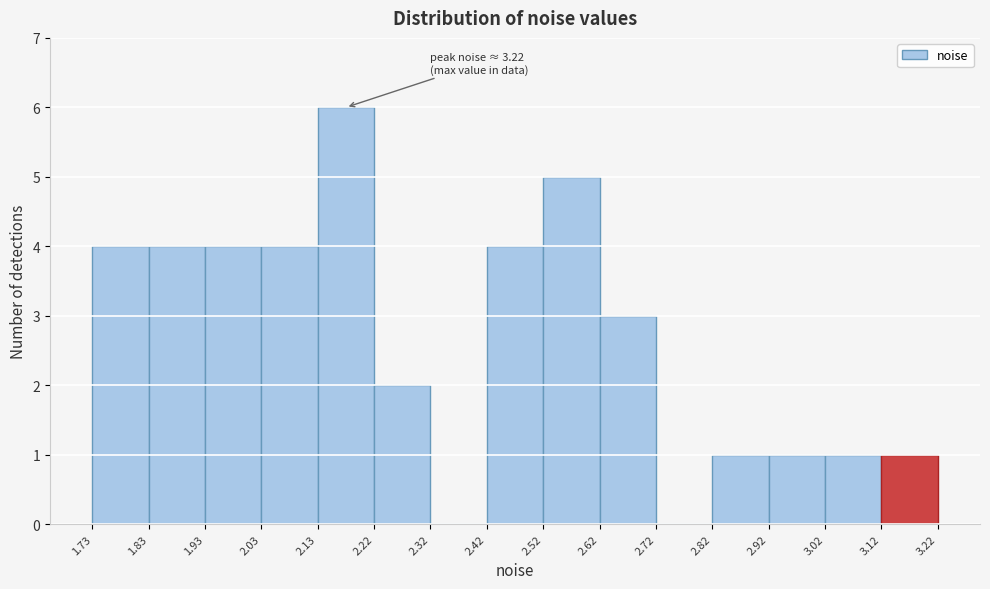

Which range on the x-axis has the tallest bar?

2.13 to 2.22